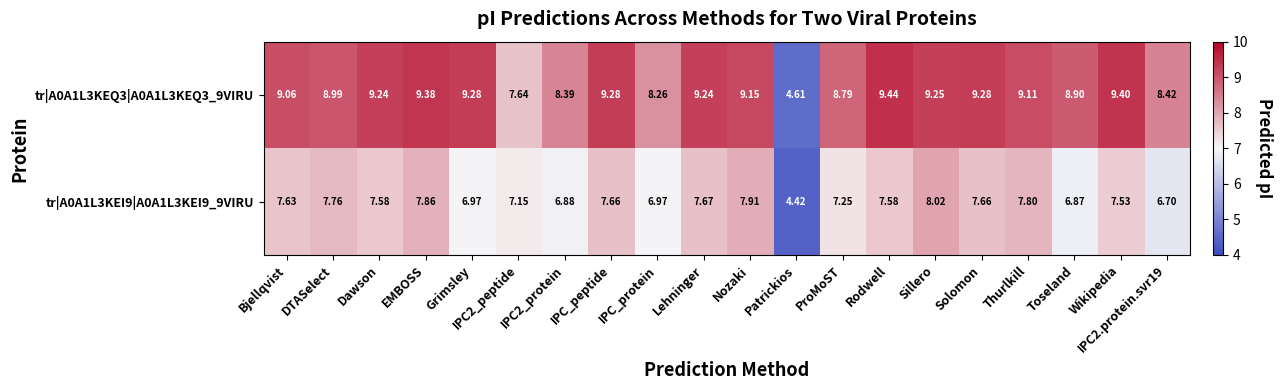

At which label does tr|A0A1L3KEQ3|A0A1L3KEQ3_9VIRU first exceed 9?

Bjellqvist